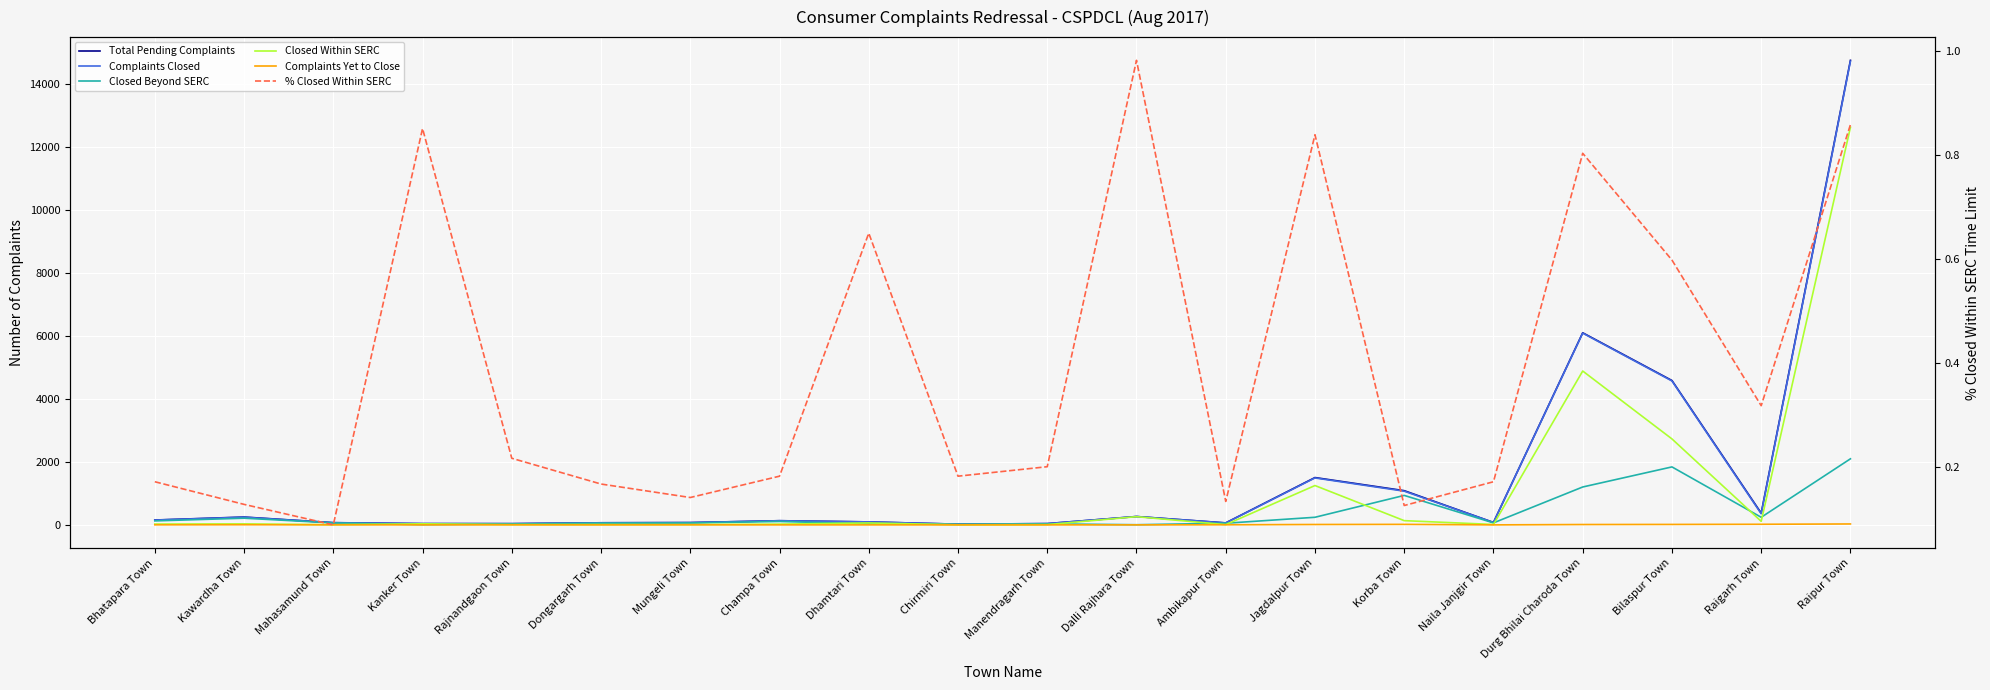

Rank the categories by % Closed Within SERC value from lowest to highest.

Mahasamund Town, Korba Town, Kawardha Town, Ambikapur Town, Mungeli Town, Dongargarh Town, Bhatapara Town, Naila Janjgir Town, Champa Town, Chirmiri Town, Manendragarh Town, Rajnandgaon Town, Raigarh Town, Bilaspur Town, Dhamtari Town, Durg Bhilai Charoda Town, Jagdalpur Town, Kanker Town, Raipur Town, Dalli Rajhara Town